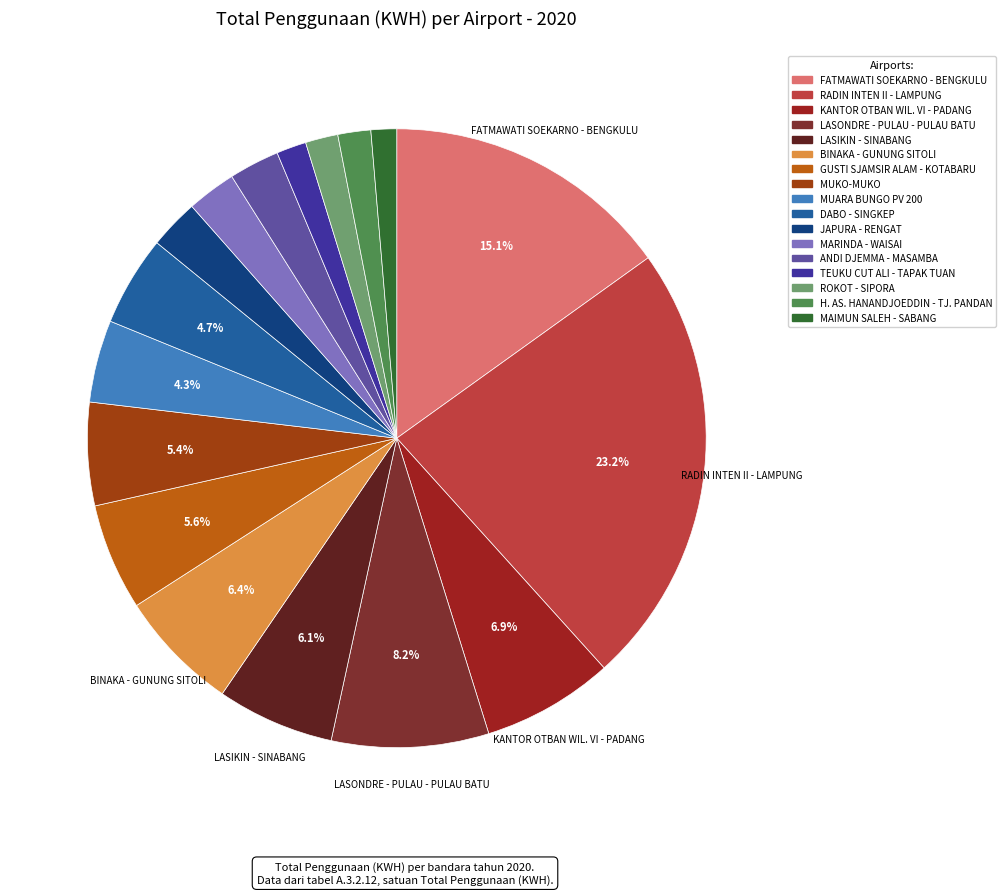

How many segments does this pie chart have?

17